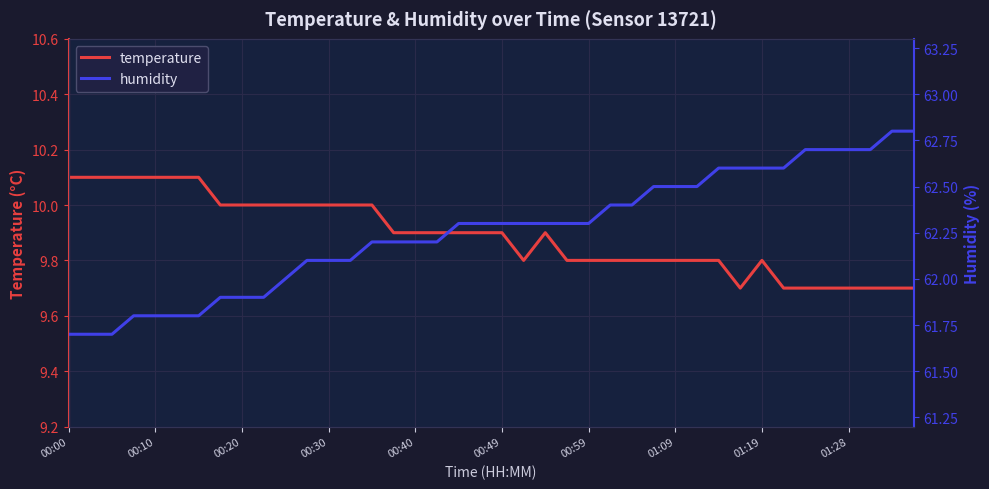

Count the temperature values in the range 9 to 10.

33